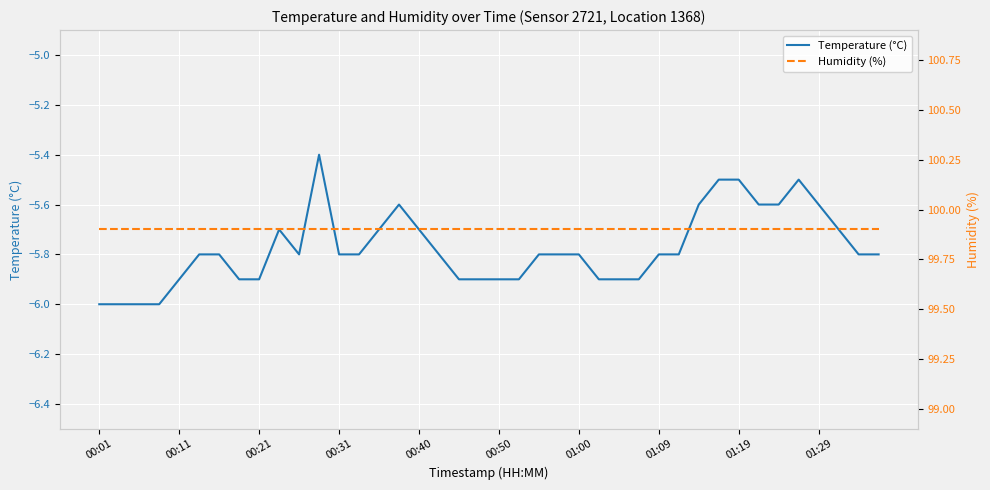

How many interior local valleys does the Temperature (°C) series have?

1